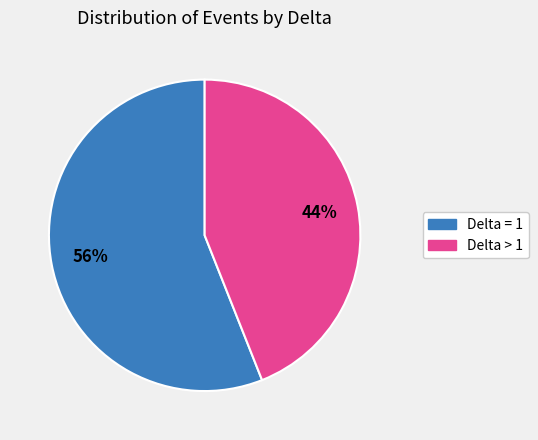

To the nearest percent, what is the average slice percentage?

50%